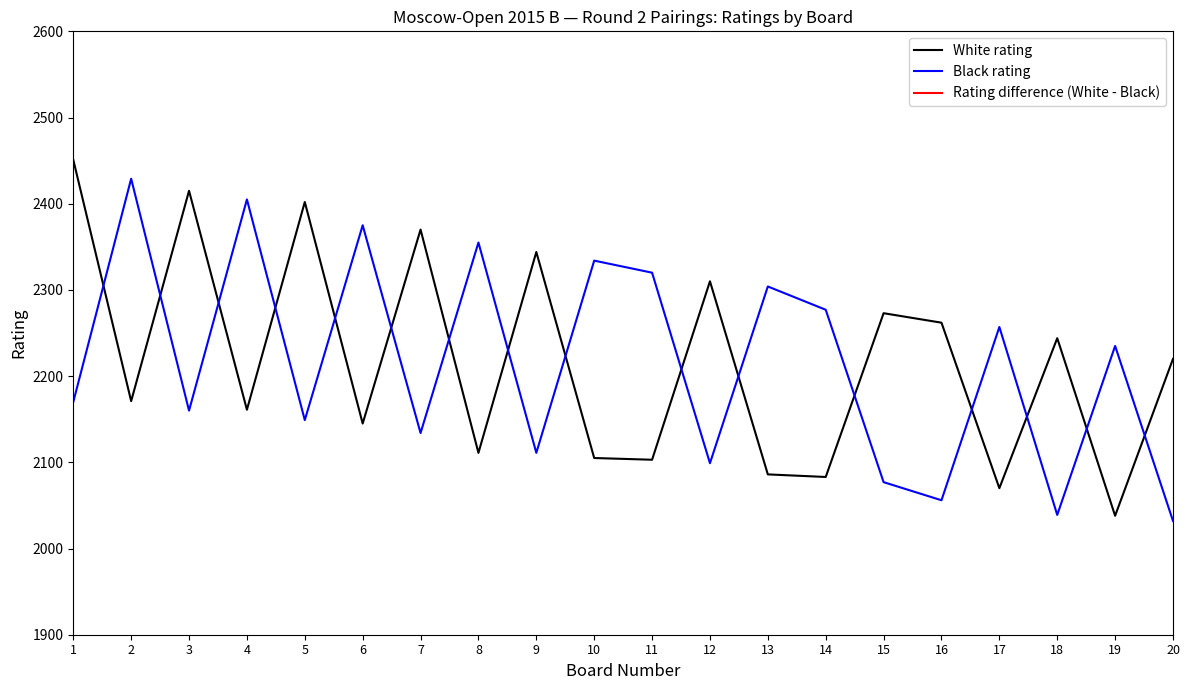

The value of Black rating at 4 is 1531. True or false?

False